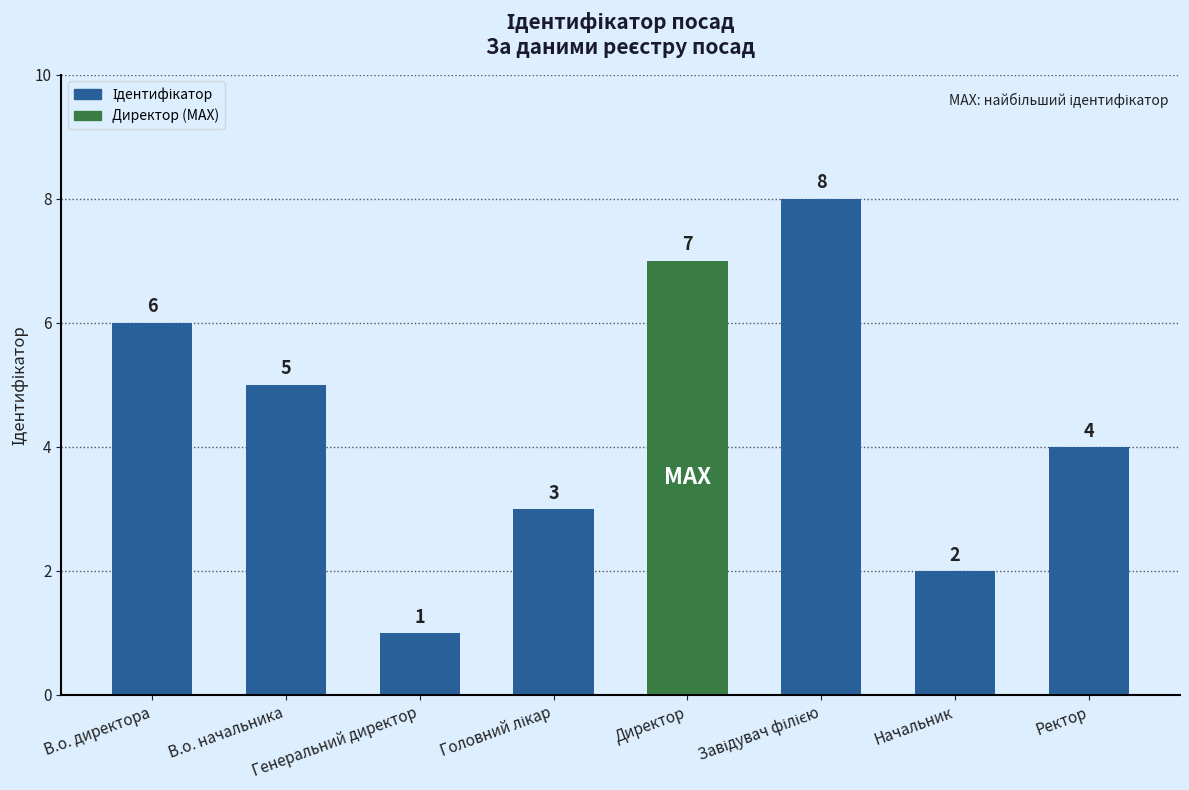

What is the approximate value at Начальник?

2